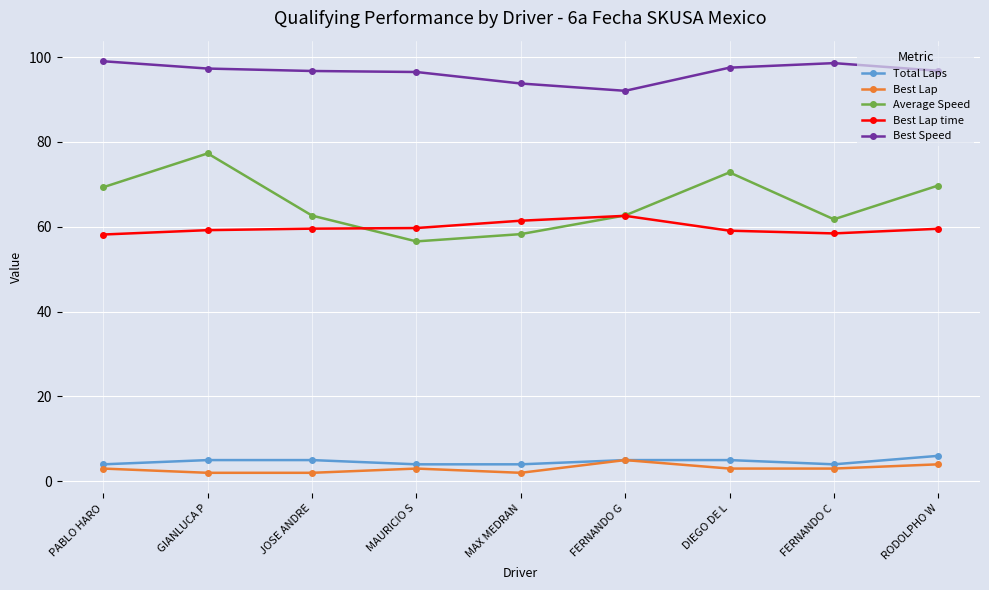

What position from the left is DIEGO DE L?

7